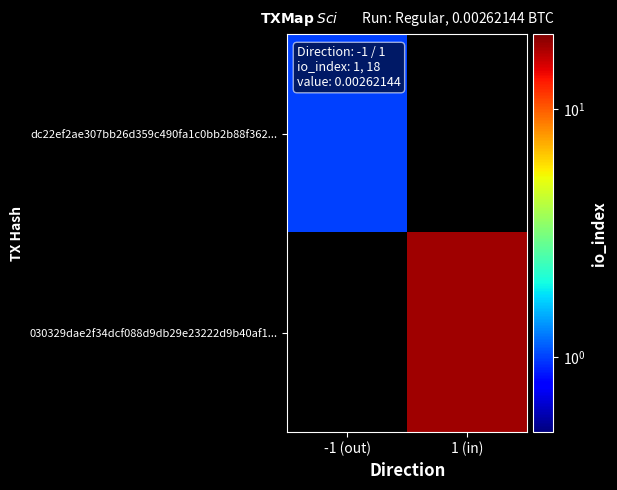

How many values in dc22ef2ae307bb26d359c490fa1c0bb2b88f362... are above zero?

1